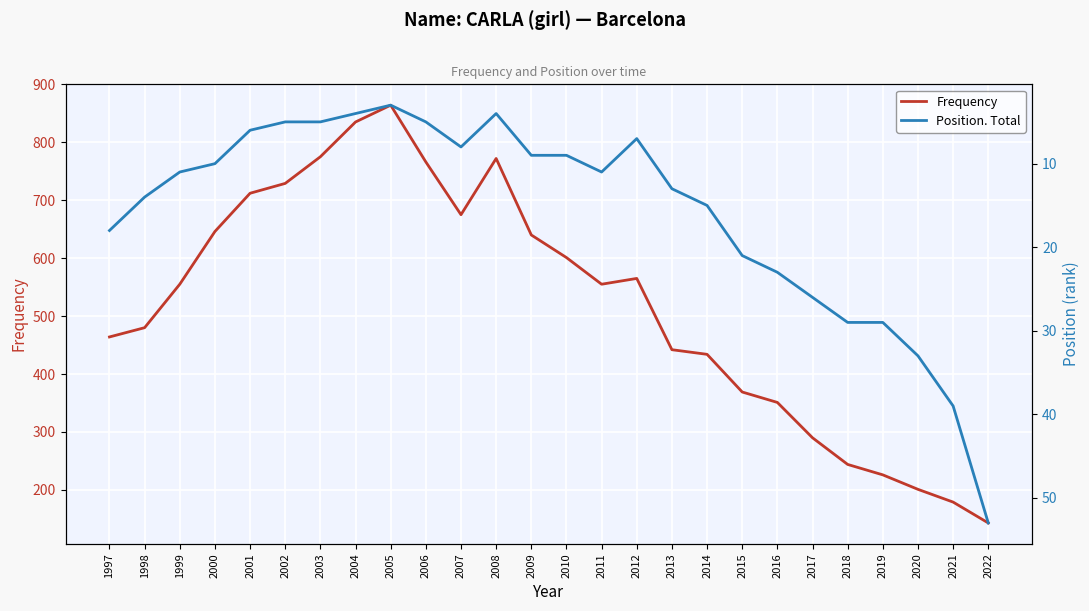

What is the difference between the maximum and minimum values in the Position. Total series?

50